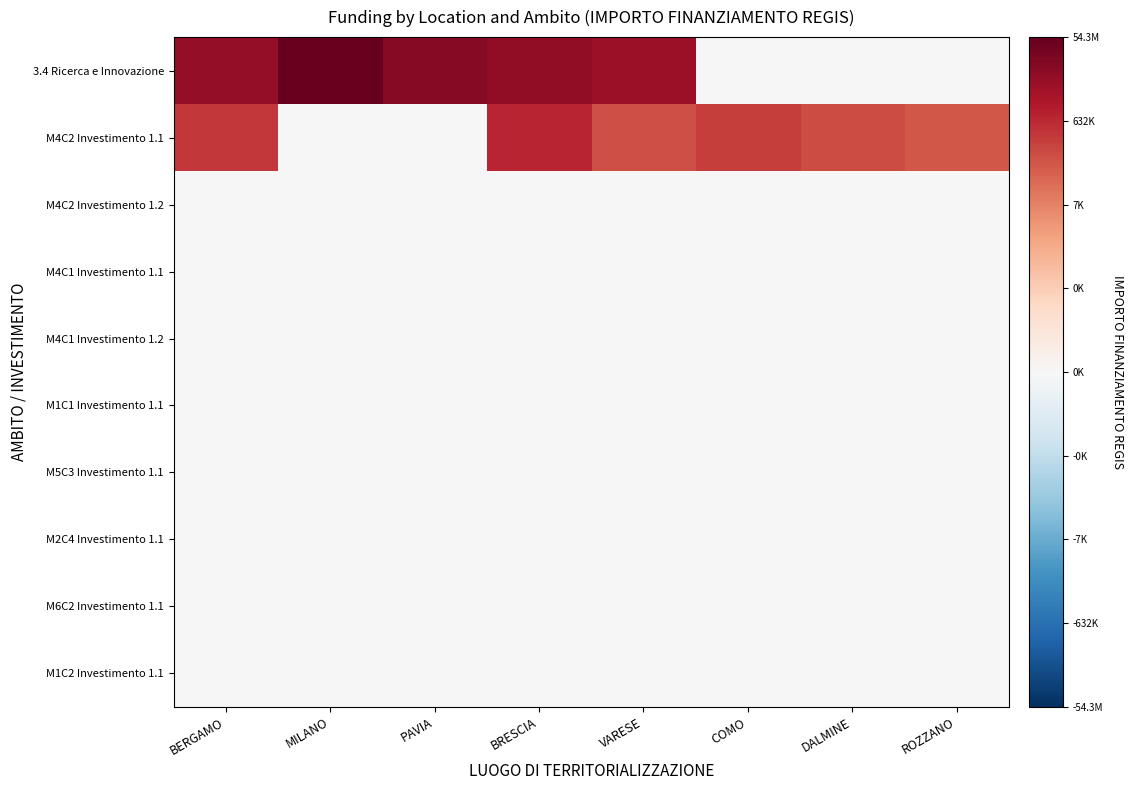

Which series has the widest spread of values?

3.4 Ricerca e Innovazione